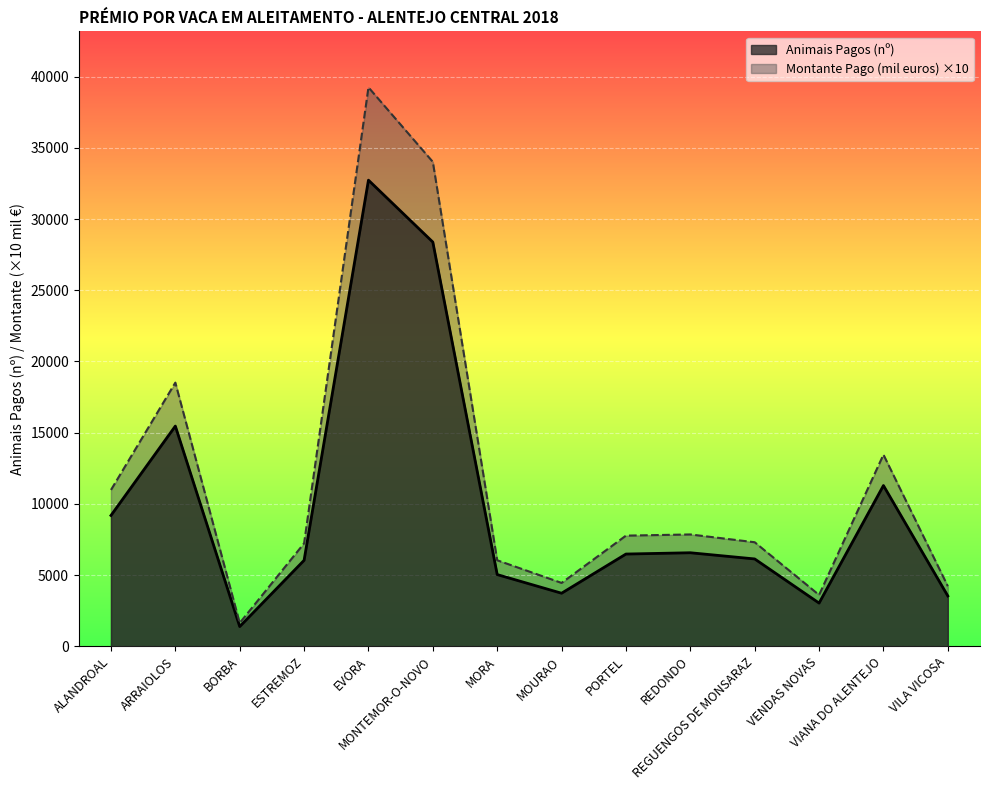

How many lines are shown in the chart?

2